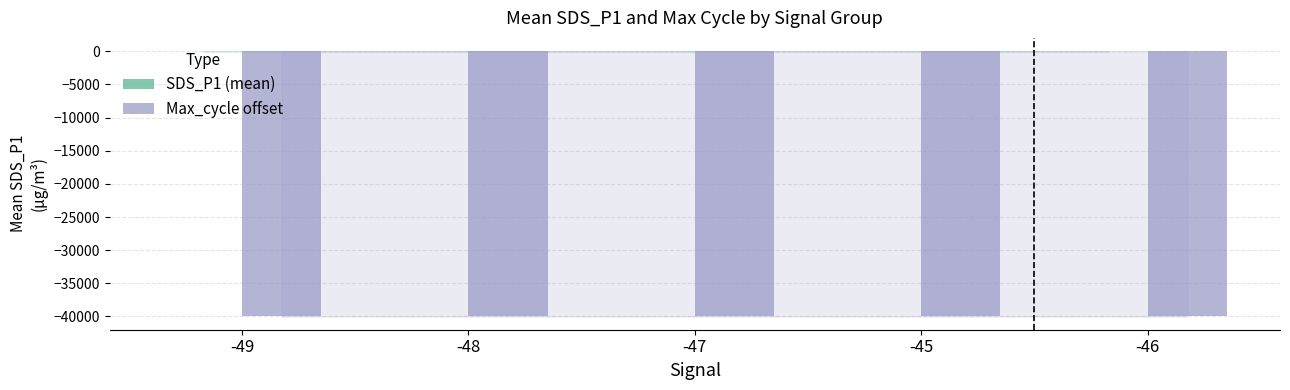

What is the total value across all series at -47?

-39973.3